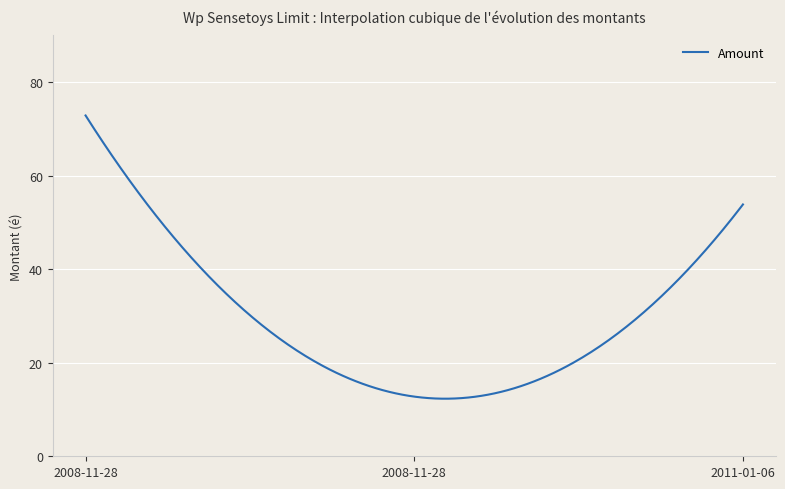

What is the greatest value displayed?

72.9